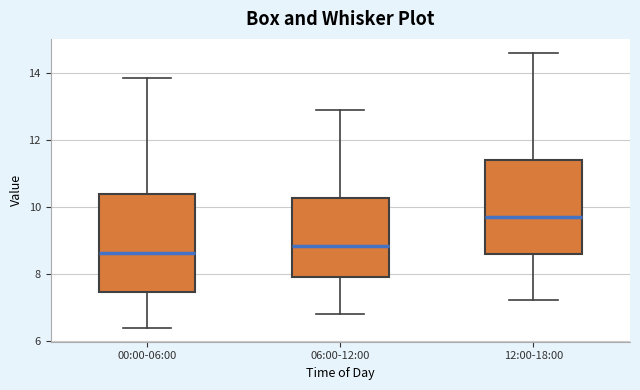

Where does the upper whisker of the box for 06:00-12:00 end on the y-axis? The values are not printed on the chart, so give them approximately, as read against the axis.

13.0